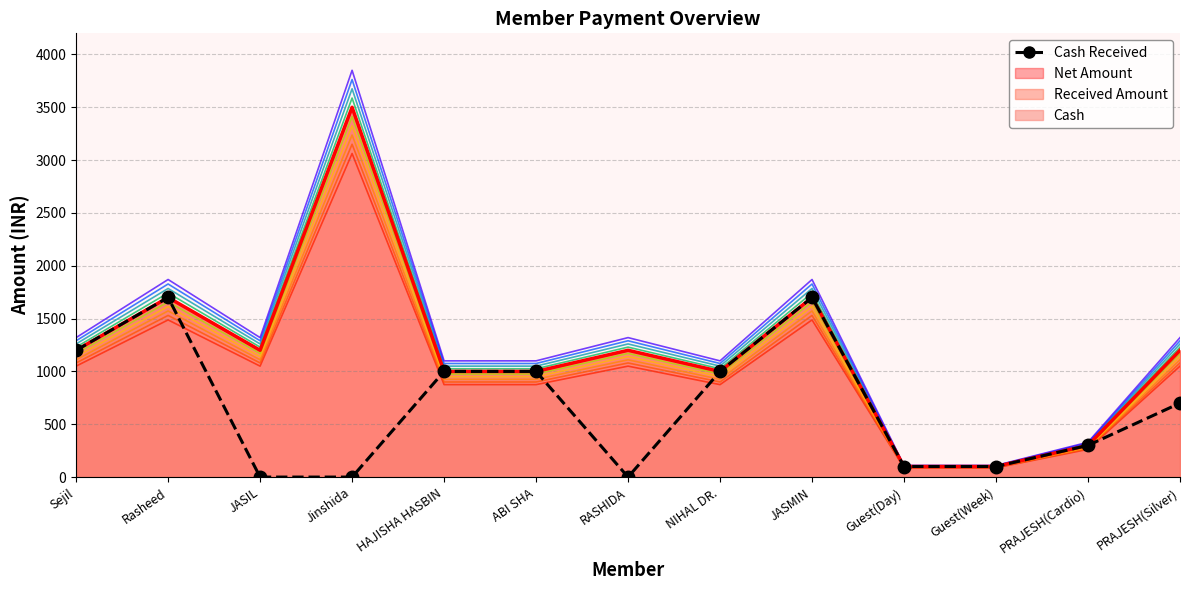

Reading left to right, transcribe all the data shown in this chart.

1200	1700	0	0	1000	1000	0	1000	1700	100	100	300	700